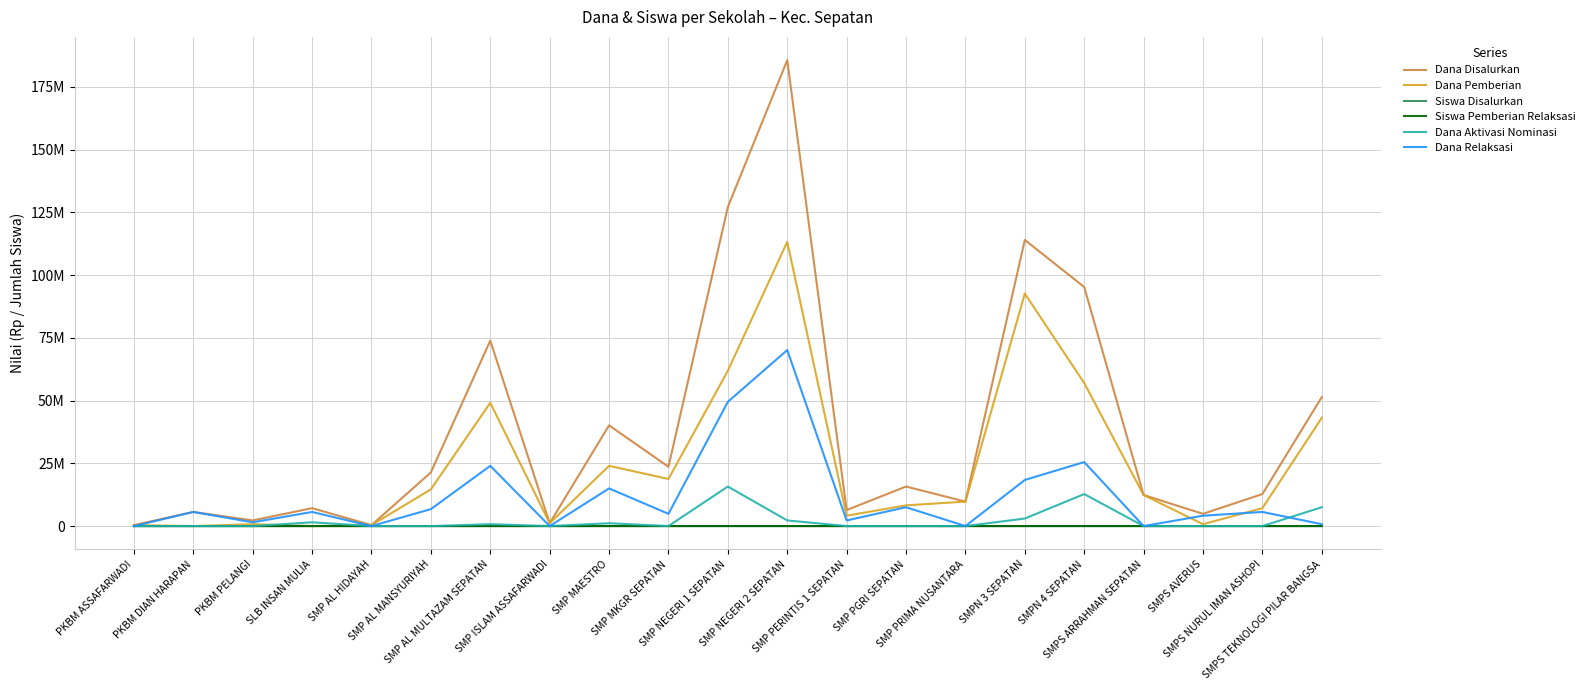

List the labels in order of Dana Relaksasi value, smallest first.

PKBM ASSAFARWADI, SMP AL HIDAYAH, SMP ISLAM ASSAFARWADI, SMP PRIMA NUSANTARA, SMPS ARRAHMAN SEPATAN, SMPS TEKNOLOGI PILAR BANGSA, PKBM PELANGI, SMP PERINTIS 1 SEPATAN, SMPS AVERUS, SMP MKGR SEPATAN, PKBM DIAN HARAPAN, SLB INSAN MULIA, SMPS NURUL IMAN ASHOPI, SMP AL MANSYURIYAH, SMP PGRI SEPATAN, SMP MAESTRO, SMPN 3 SEPATAN, SMP AL MULTAZAM SEPATAN, SMPN 4 SEPATAN, SMP NEGERI 1 SEPATAN, SMP NEGERI 2 SEPATAN